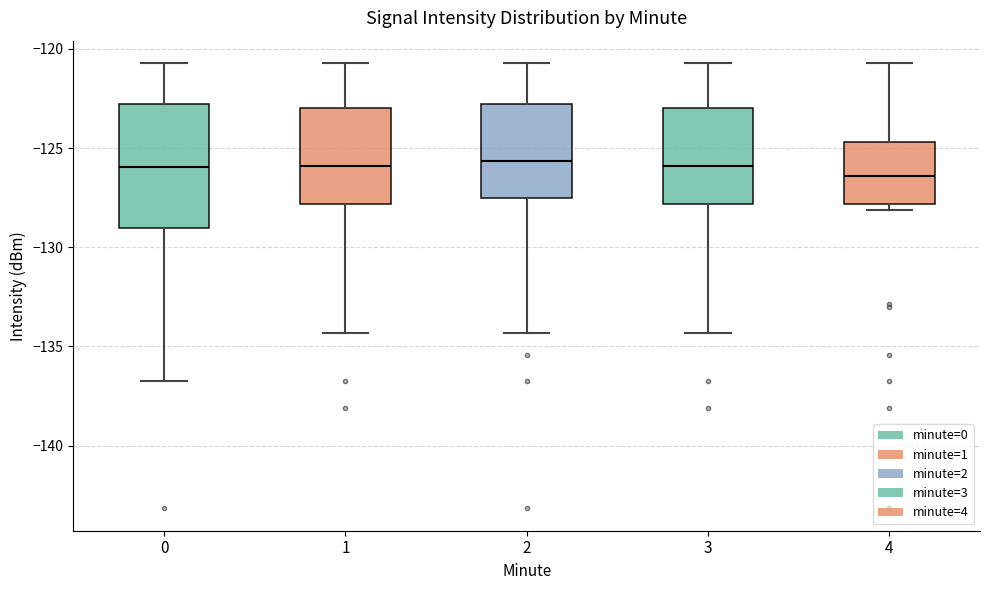

Comparing the boxes themselves (not the whiskers), which one is the tallest?

0